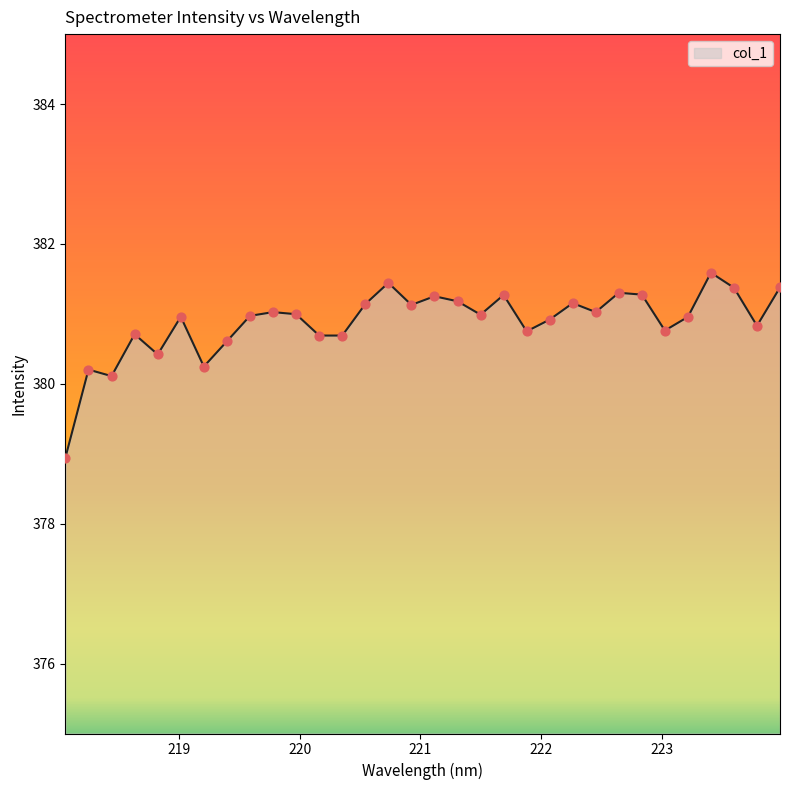

What is the greatest value displayed?

381.6